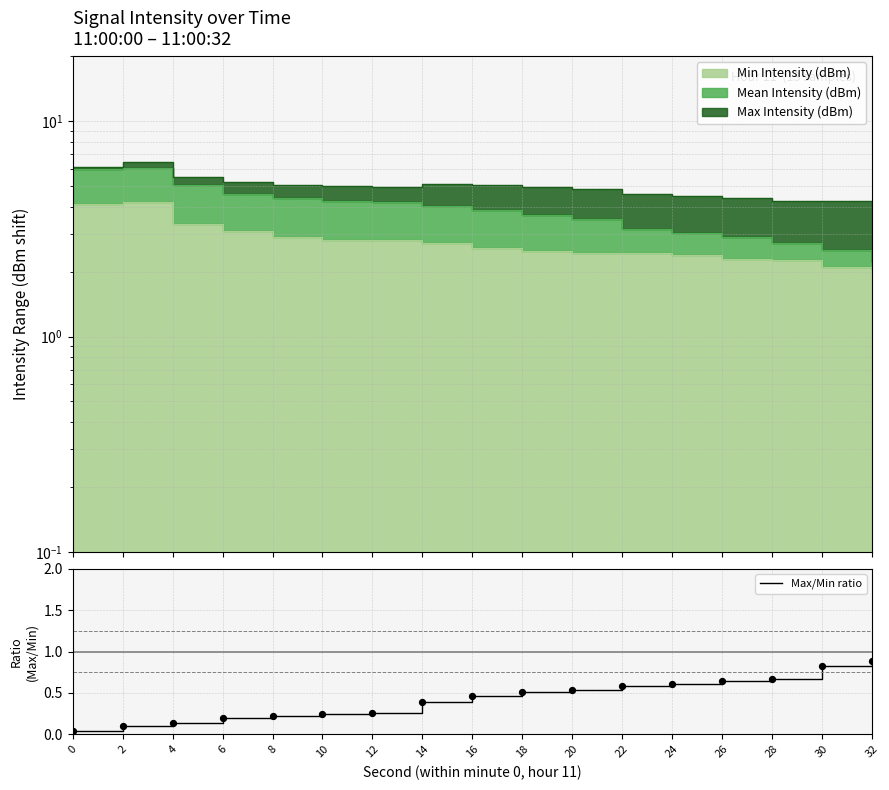

What is the change in value from 6 to 28?

+0.5